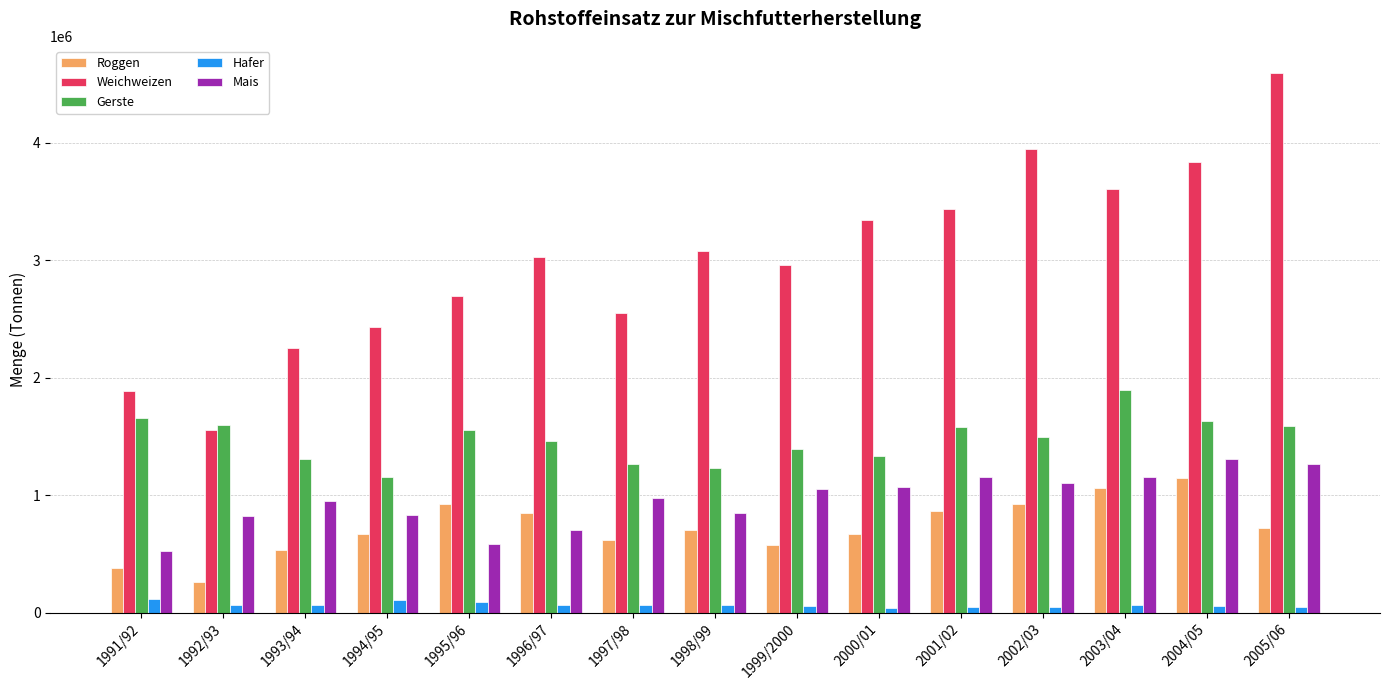

What is the label of the 8th bar from the left?

1998/99